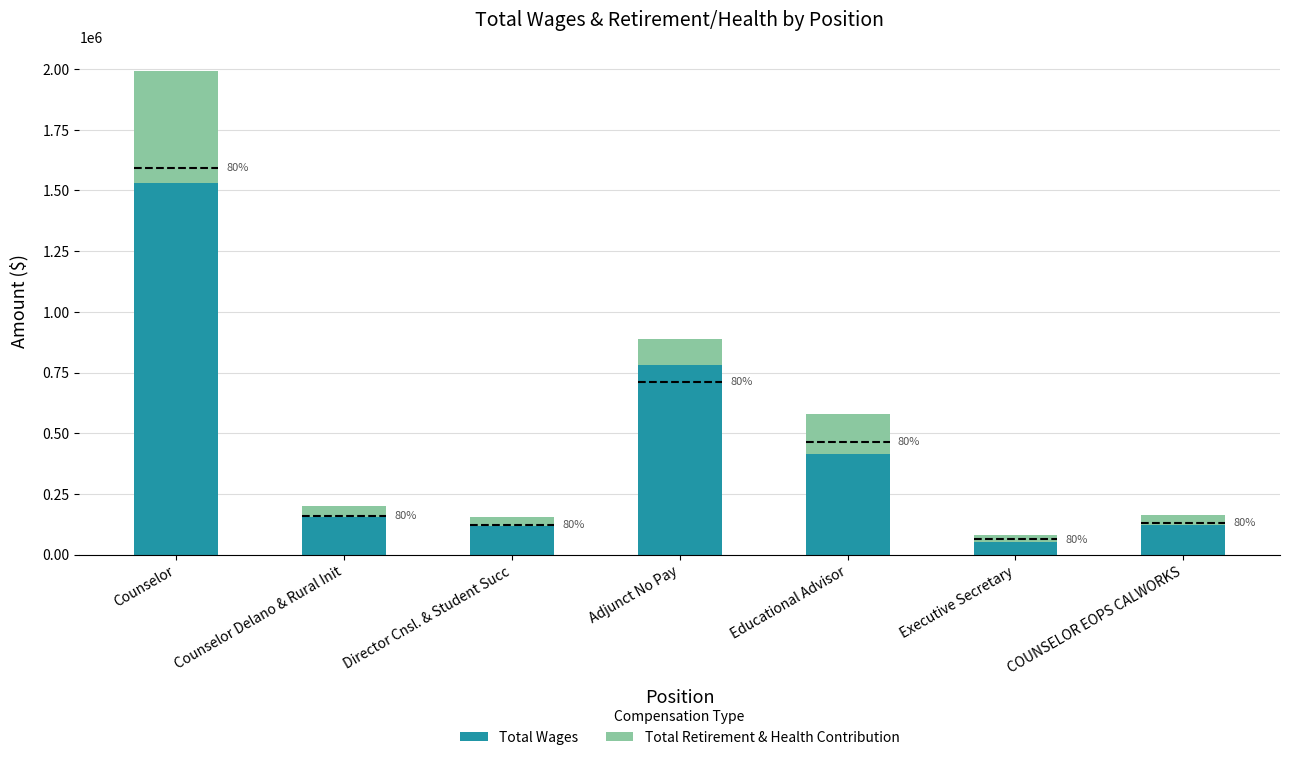

Between Counselor Delano & Rural Init and COUNSELOR EOPS CALWORKS, which series saw the biggest shift?

Total Wages